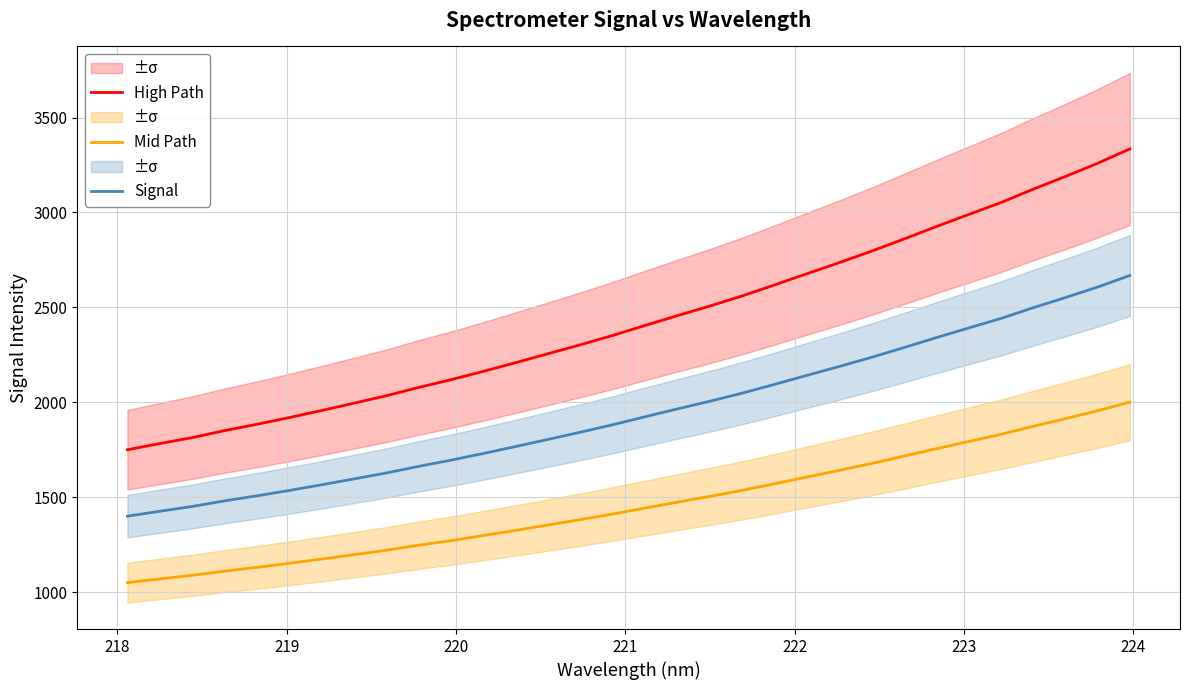

What is the greatest value displayed?

3335.0